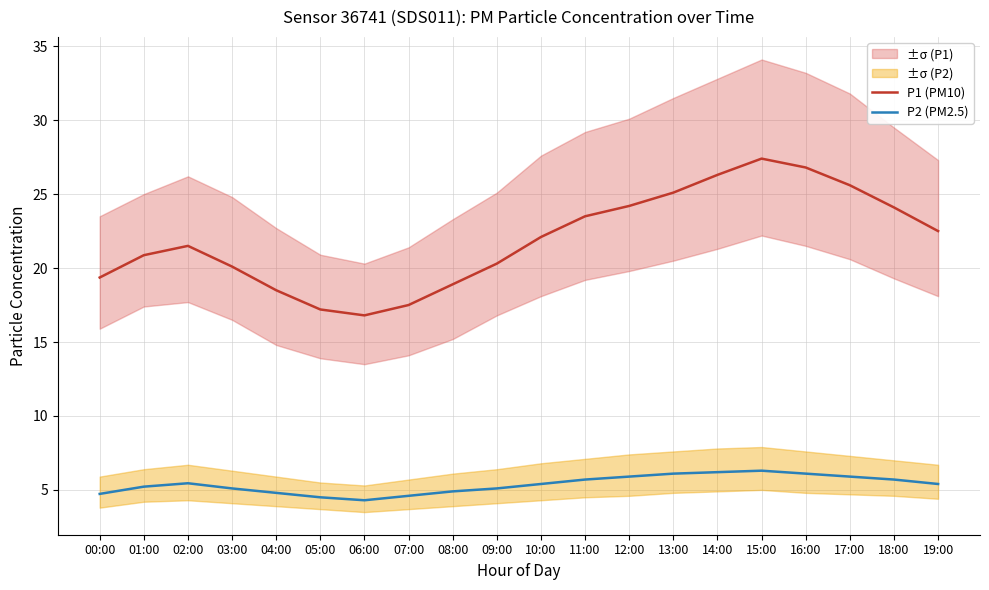

Which label corresponds to the largest value in the chart?

15:00